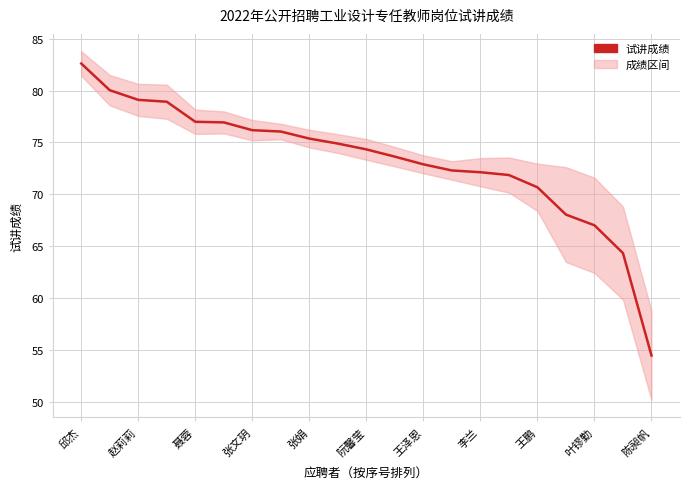

Approximately how many times larger is the value at 15 compared to 王鹏?

1.0